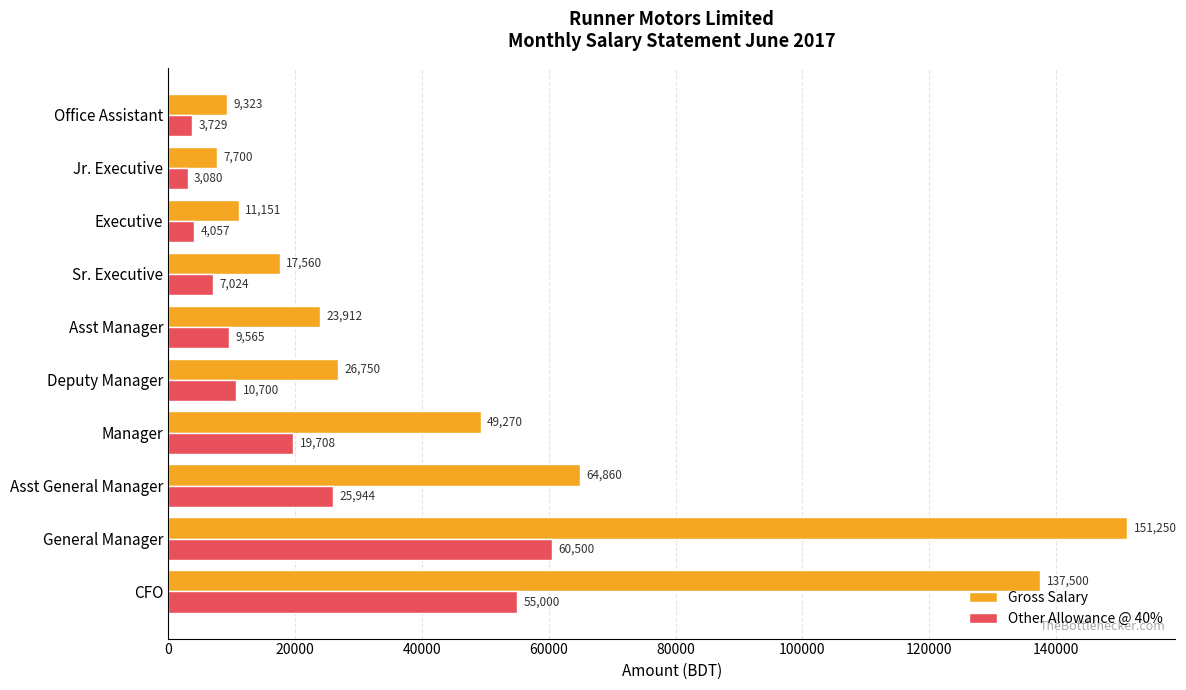

At which label is Gross Salary closest to 79475?

Asst General Manager